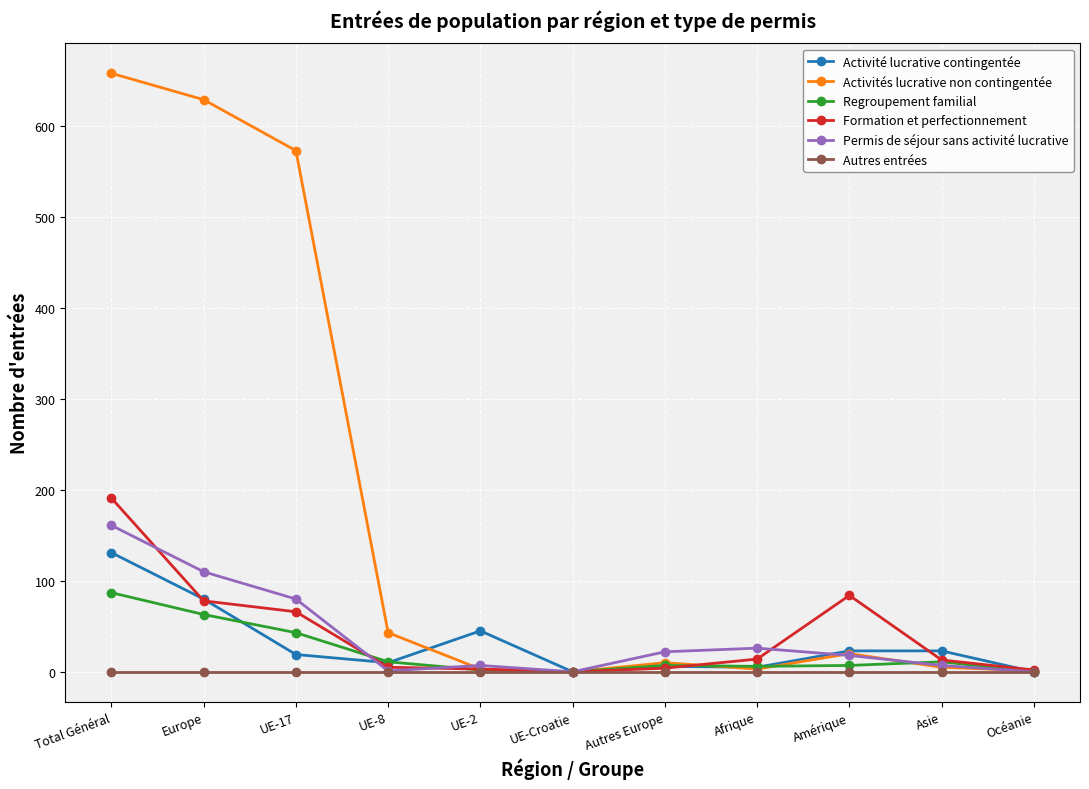

What is the difference between the maximum and minimum values in the Regroupement familial series?

87